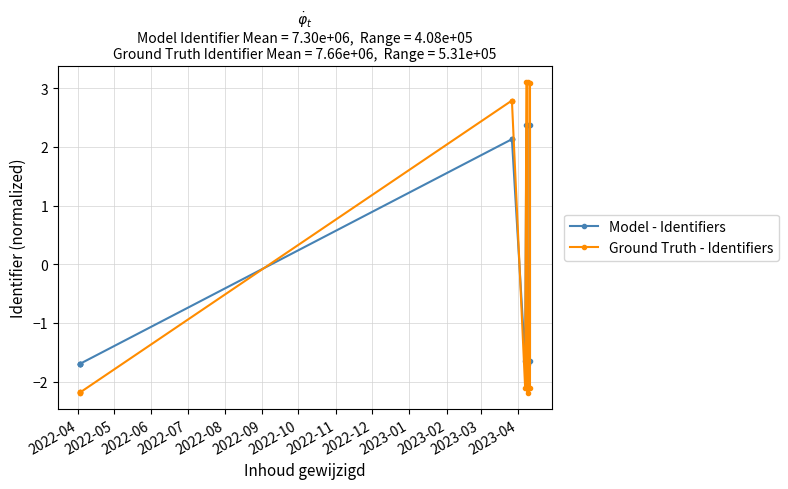

Is it true that Ground Truth - Identifiers equals -3.3 at 2022-06?

False